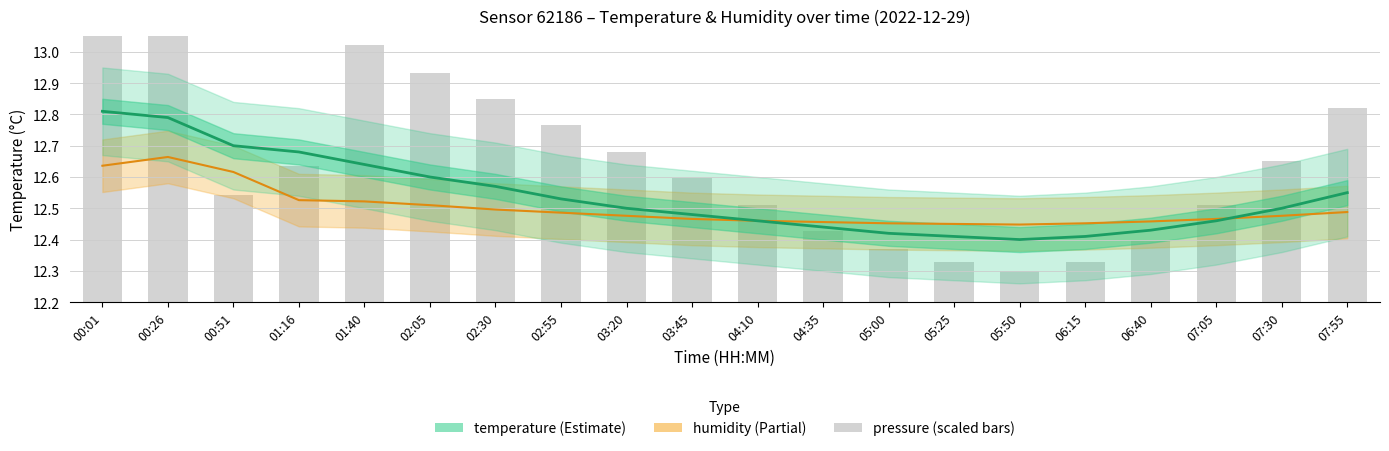

What is the spread (max minus min) of values at 05:50?

0.1